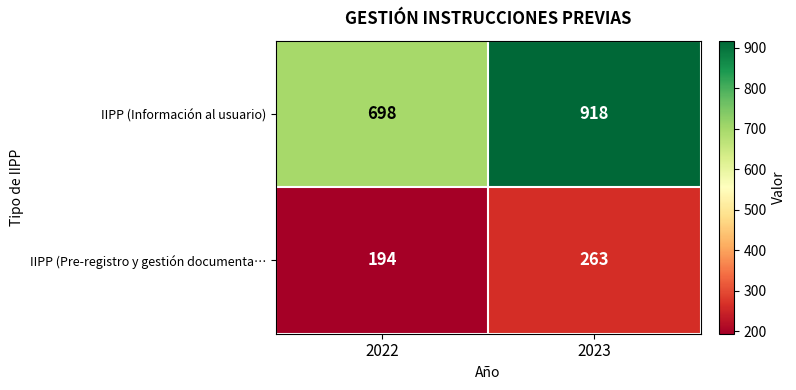

Which series has the widest spread of values?

IIPP (Información al usuario)